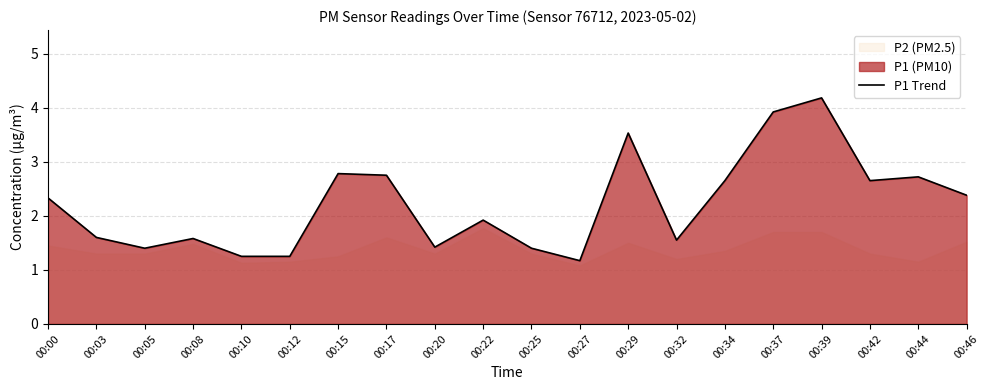

At which label is the value closest to 2?

00:22